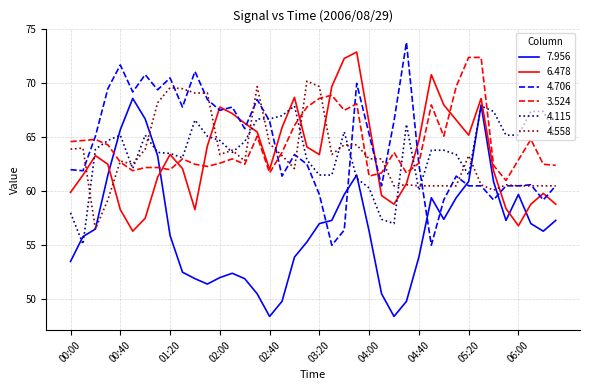

At how many categories does at least one series exceed 55?

40